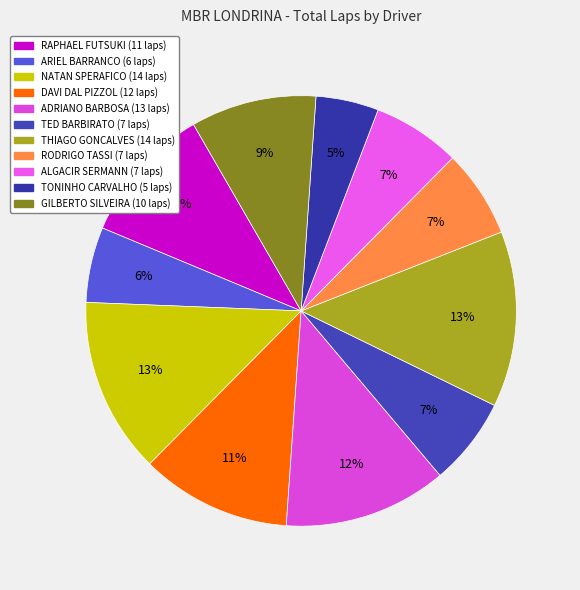

What percentage is the THIAGO GONCALVES slice, to the nearest percent?

13%